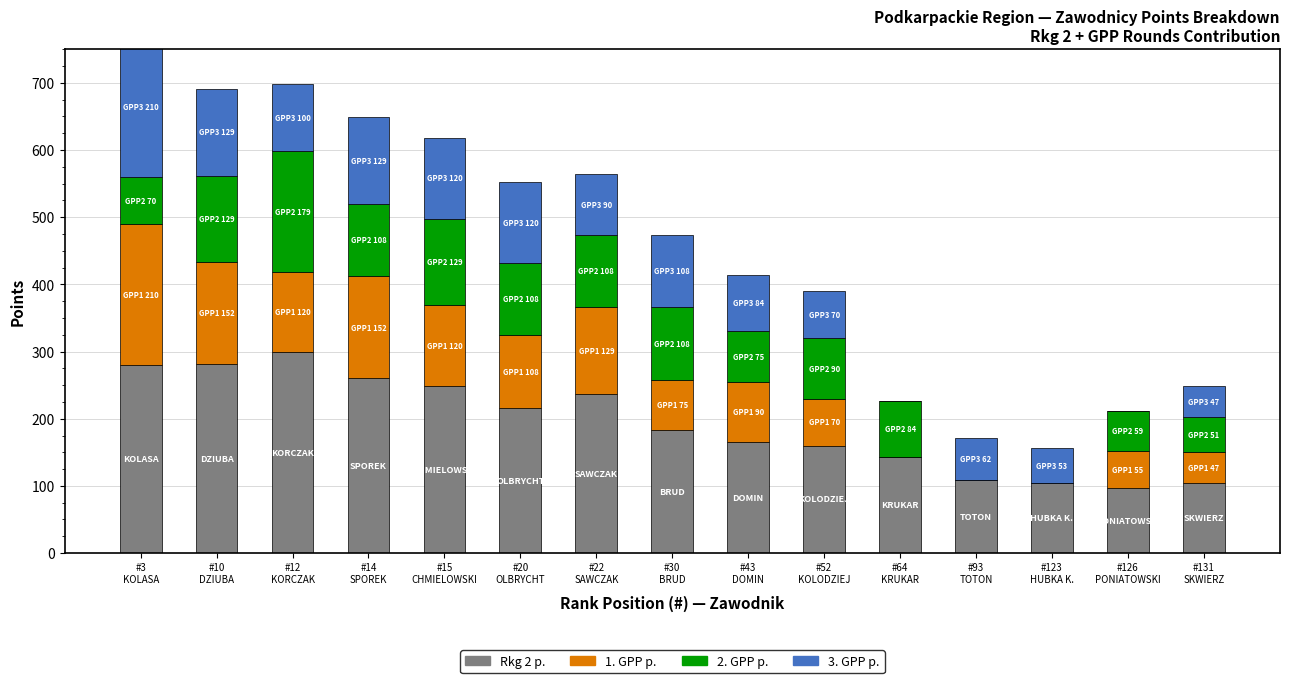

What is the difference between the second highest and minimum values in the 1. GPP p. series?

152